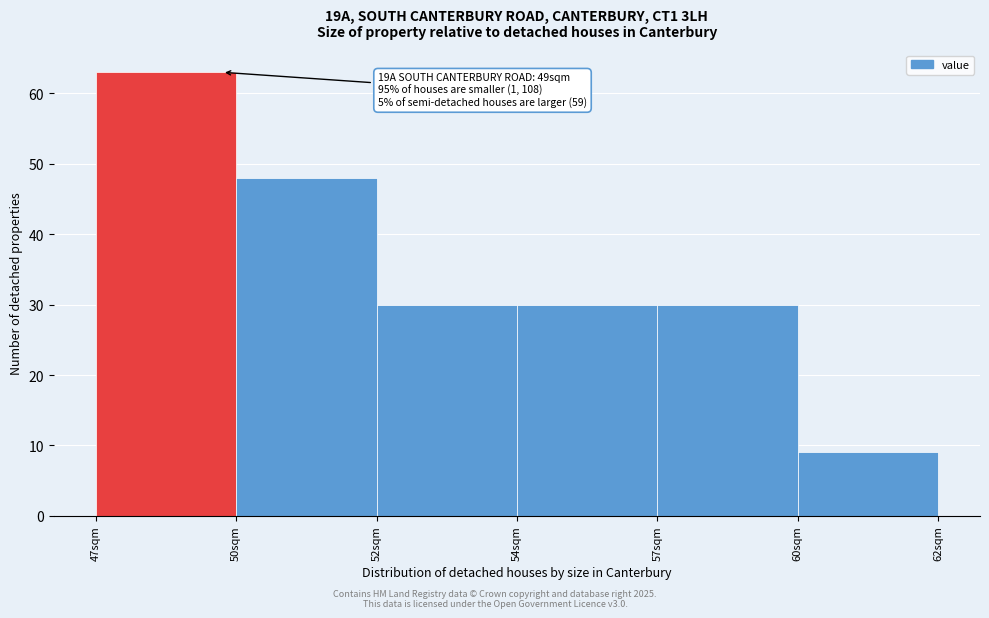

Reading left to right, transcribe all the data shown in this chart.

63	48	30	30	30	9